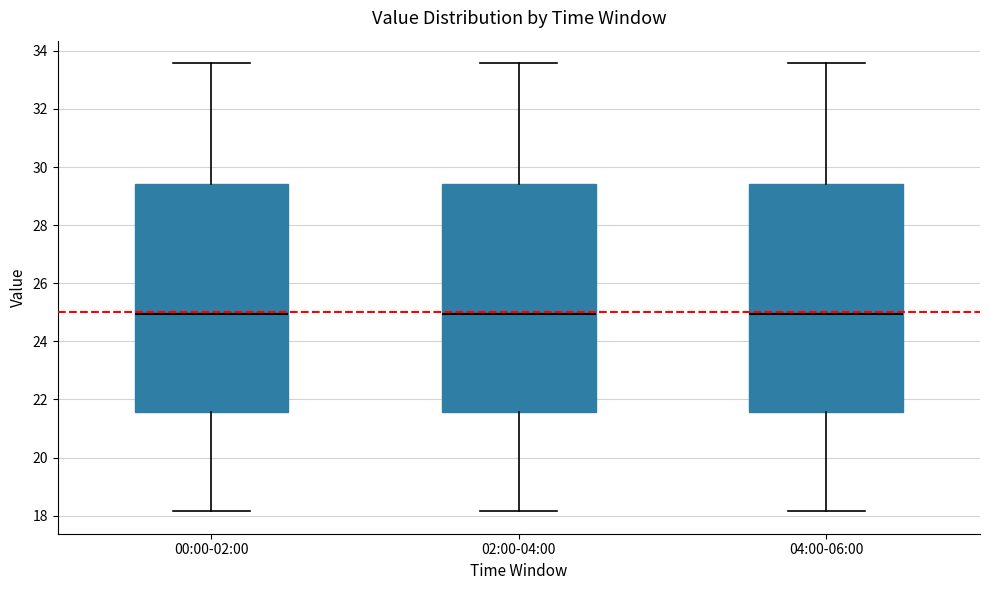

Reading left to right, transcribe this box plot: for each box, give where its median line is, the range the box spans, and where its two whiskers end, as read against the y-axis. The values are not printed on the chart, so give them approximately, as read against the axis.

00:00-02:00: median 25.0, box 21.6 to 29.4, whiskers 18.2 to 33.6
02:00-04:00: median 25.0, box 21.6 to 29.4, whiskers 18.2 to 33.6
04:00-06:00: median 25.0, box 21.6 to 29.4, whiskers 18.2 to 33.6